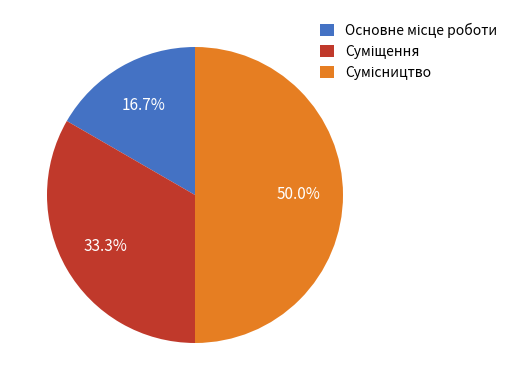

What is the ratio of the value at Суміщення to the value at Сумісництво?

0.7